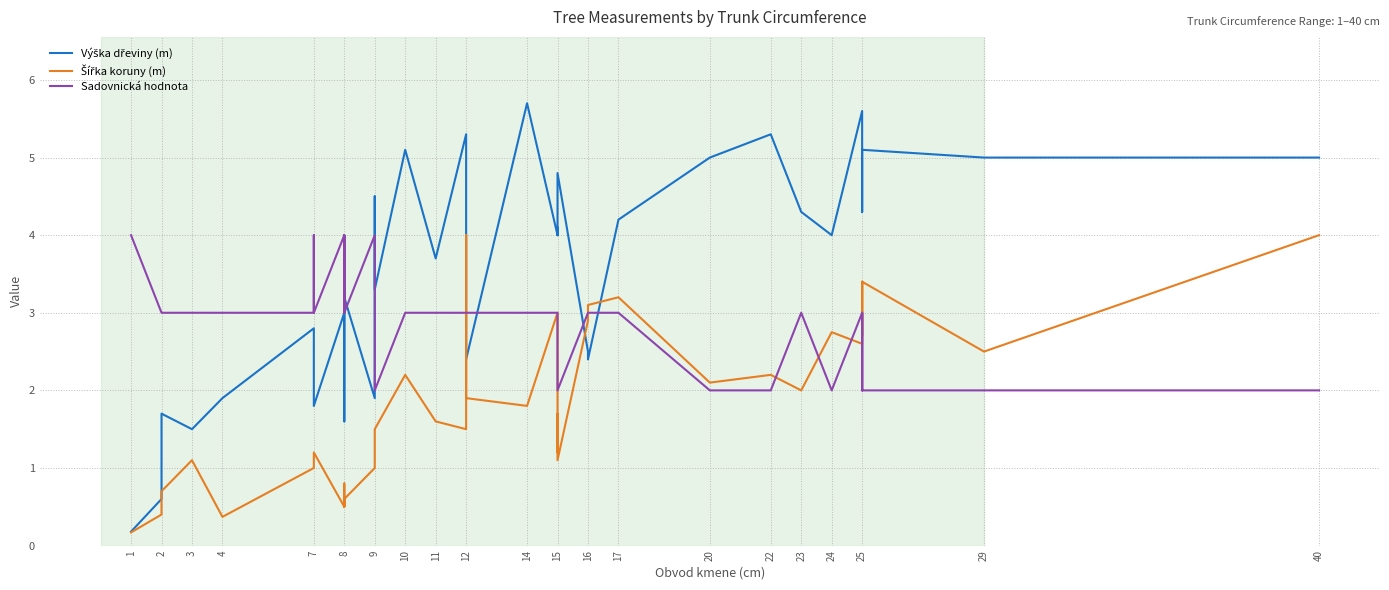

What are all the series names shown in the legend?

Výška dřeviny (m), Šířka koruny (m), Sadovnická hodnota